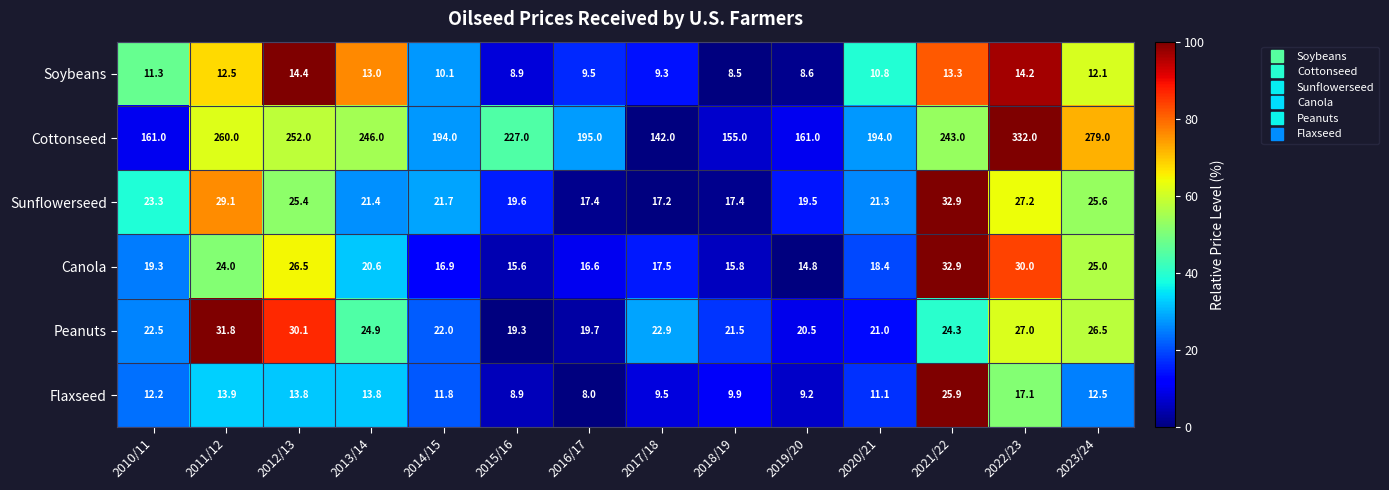

Which series has the largest range (max minus min)?

Cottonseed